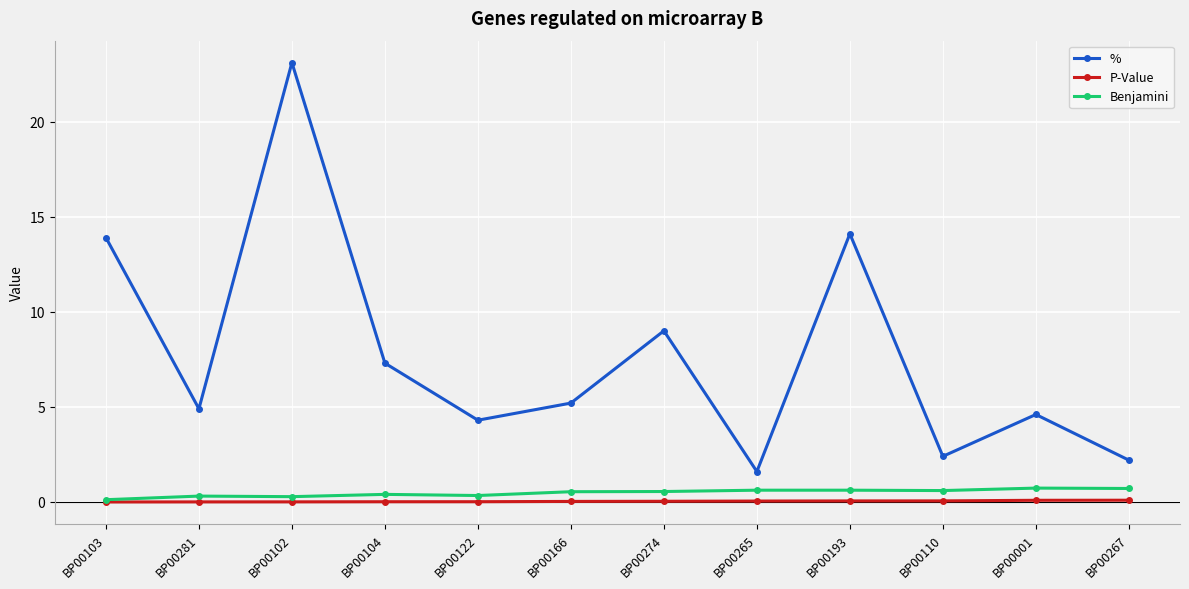

What is the approximate value of Benjamini at BP00102?

0.3